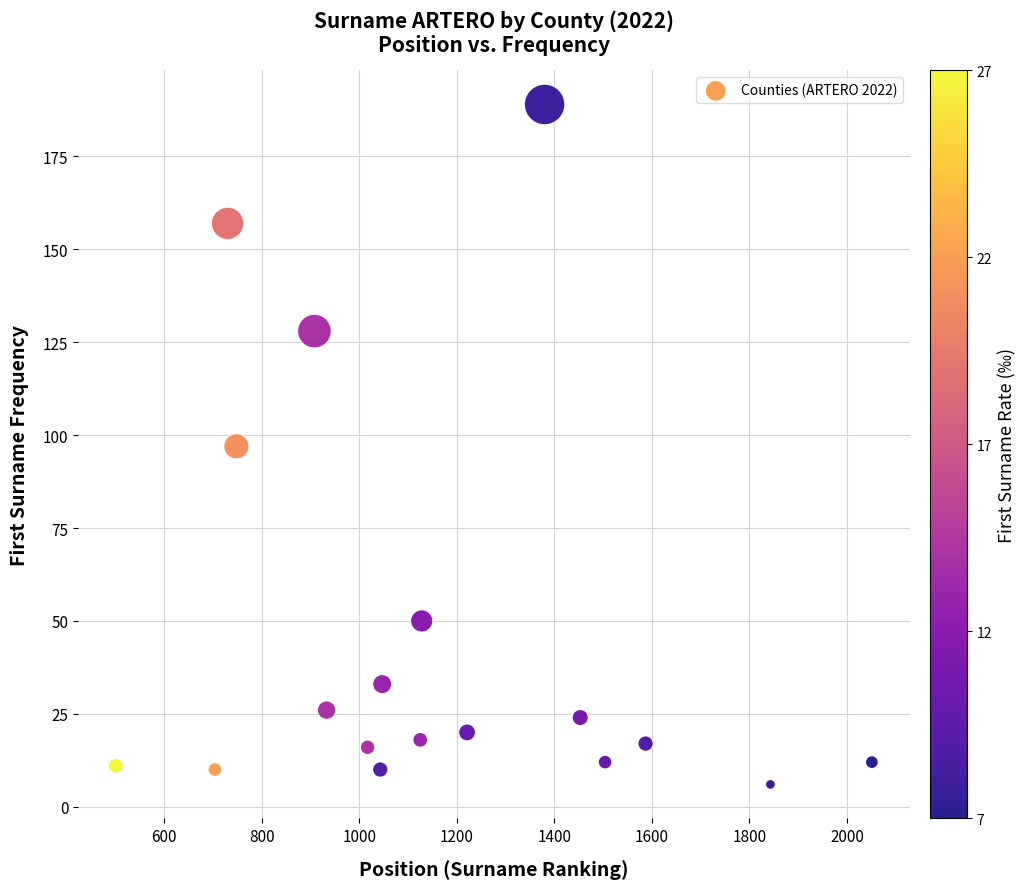

What is the range of X values (max minus min)?

1550